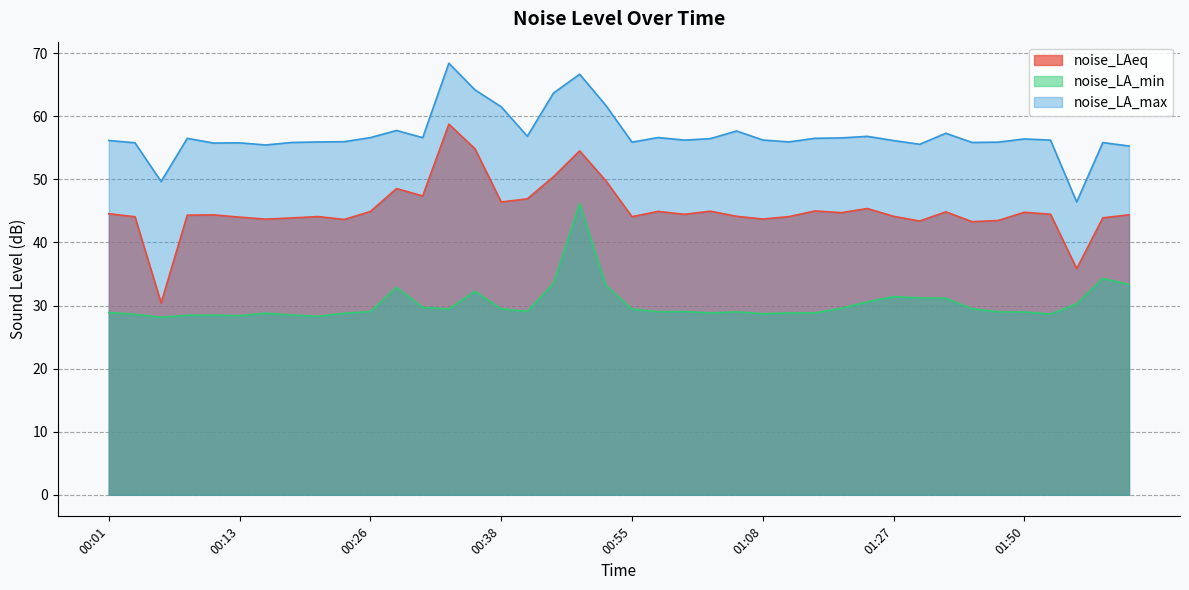

Which series has the widest spread of values?

noise_LAeq